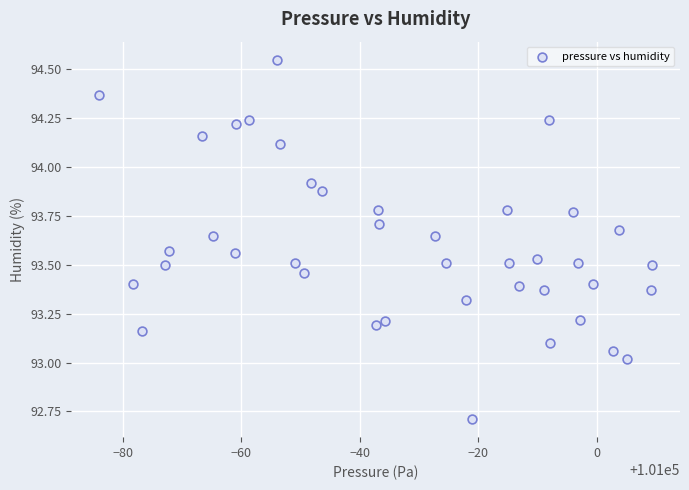

How many data points are displayed?

40